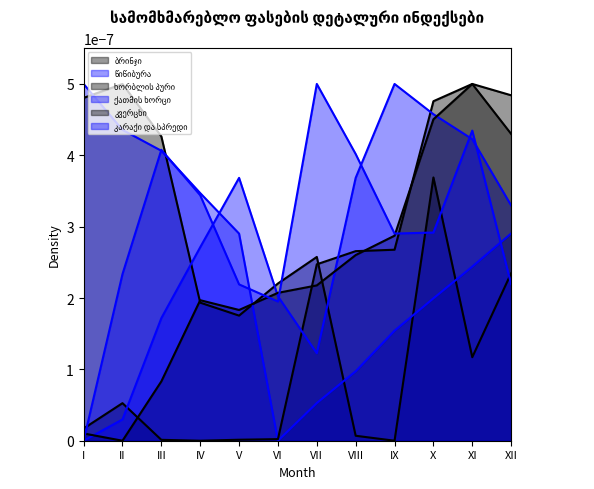

Is it true that ქათმის ხორცი equals 0.0 at X?

False